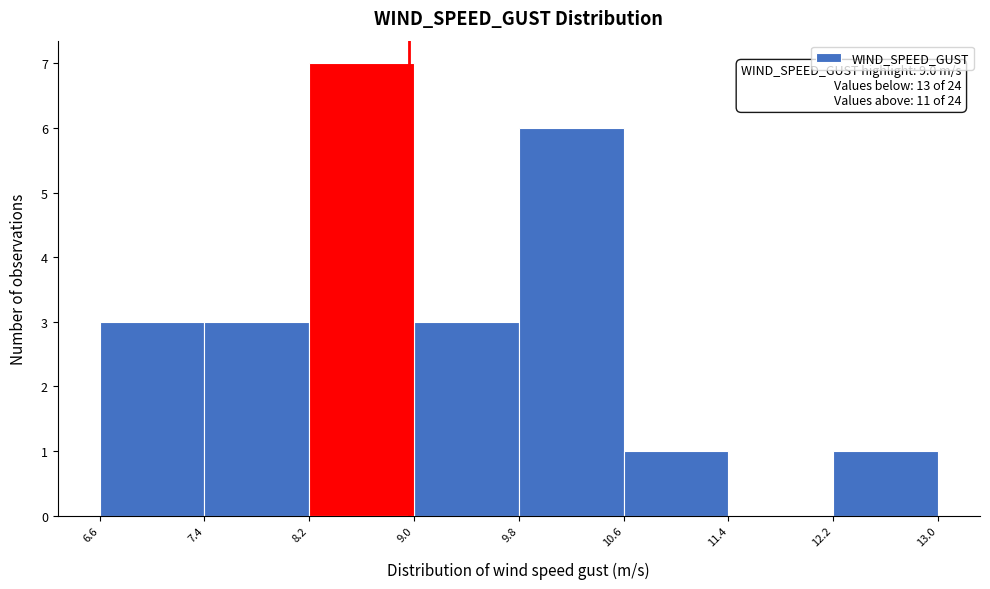

Over which range of the x-axis is the bar tallest?

8.2 to 9.0